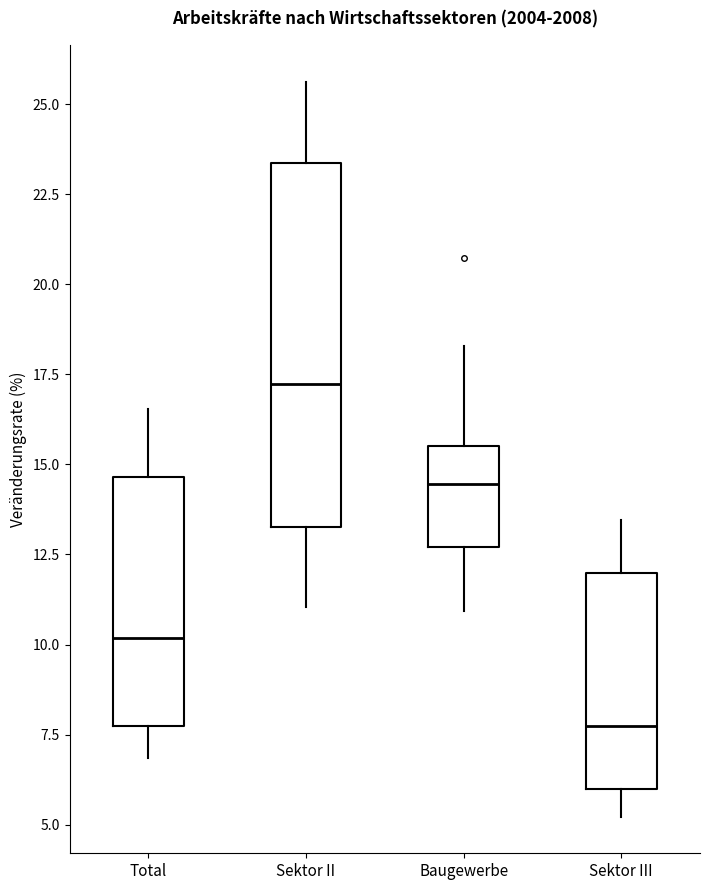

Where does the median line of the box for Sektor II sit on the y-axis? The values are not printed on the chart, so give them approximately, as read against the axis.

17.0